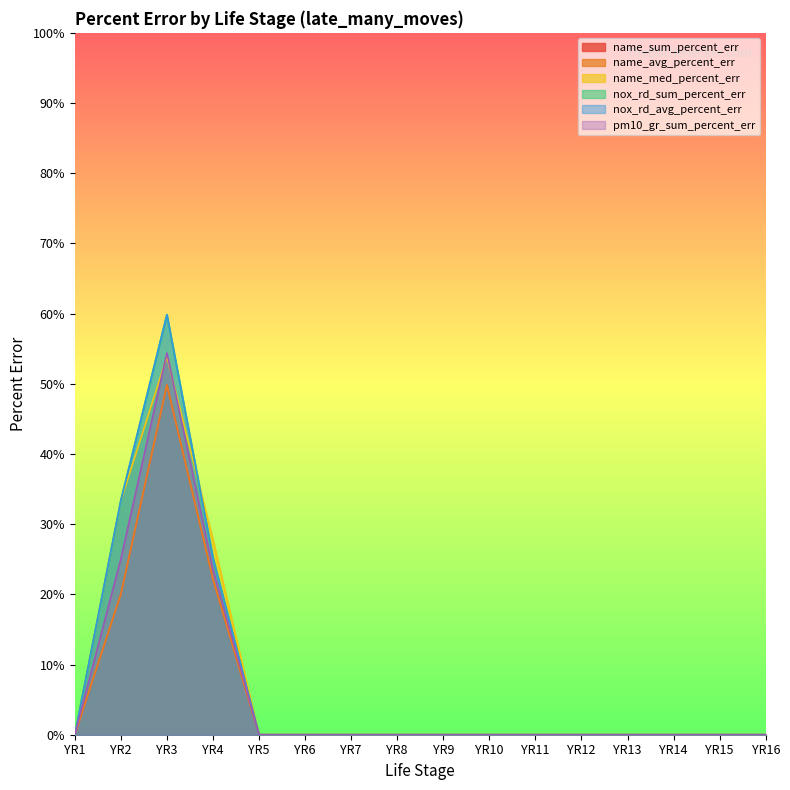

What is the highest value of the name_avg_percent_err series?

49.8